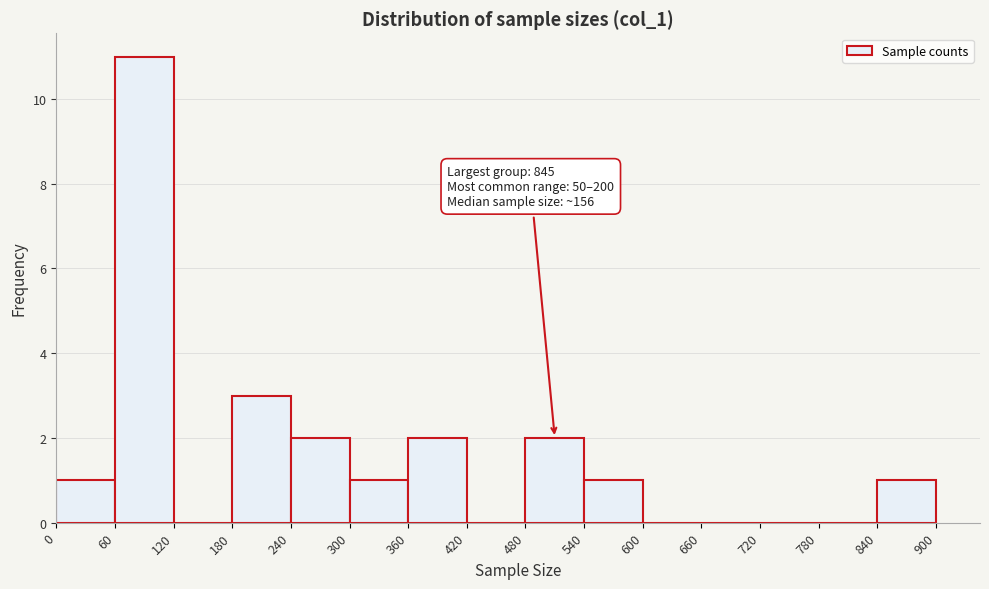

Over which range of the x-axis is the bar tallest?

60 to 120